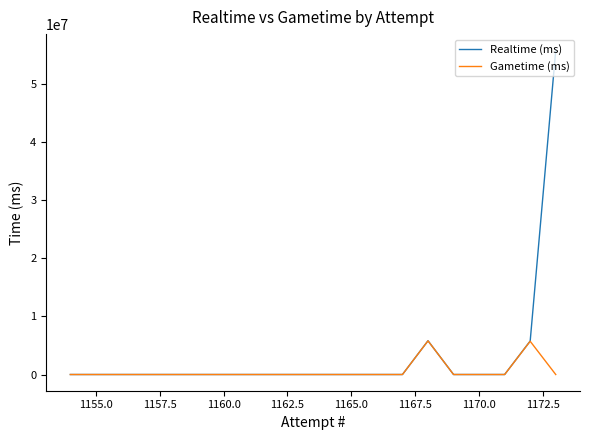

Count the number of categories in the chart.

20